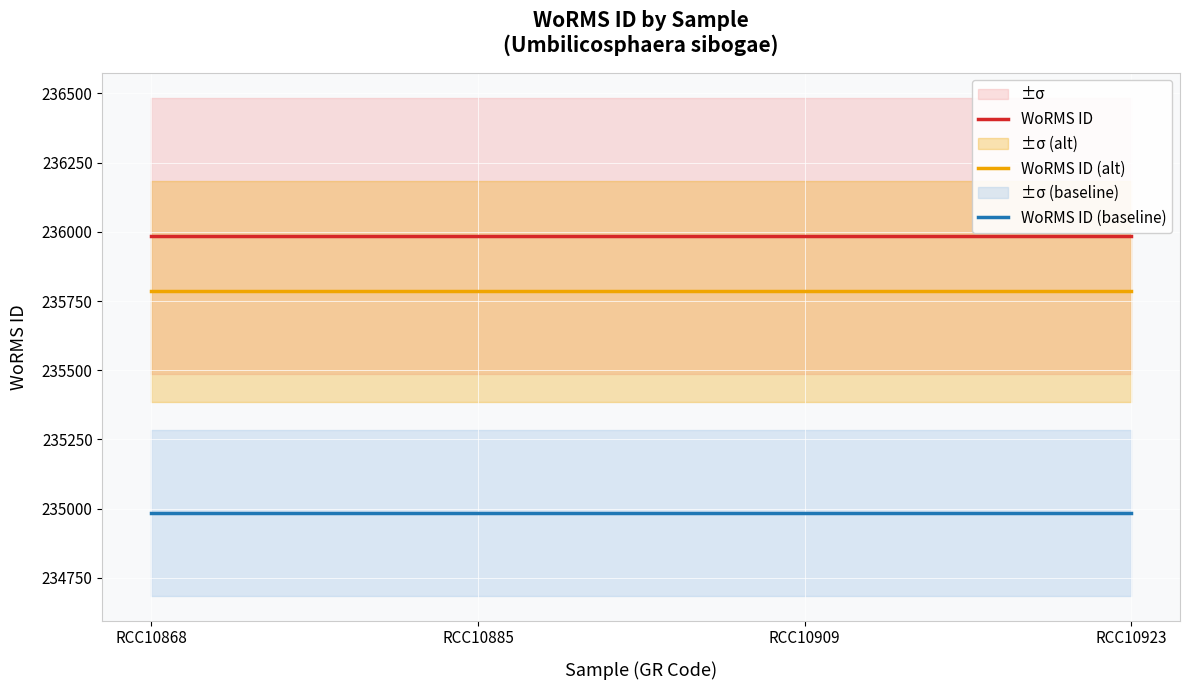

Reading left to right, transcribe all the data shown in this chart.

WoRMS ID: 235985	235985	235985	235985
WoRMS ID (alt): 235785	235785	235785	235785
WoRMS ID (baseline): 234985	234985	234985	234985